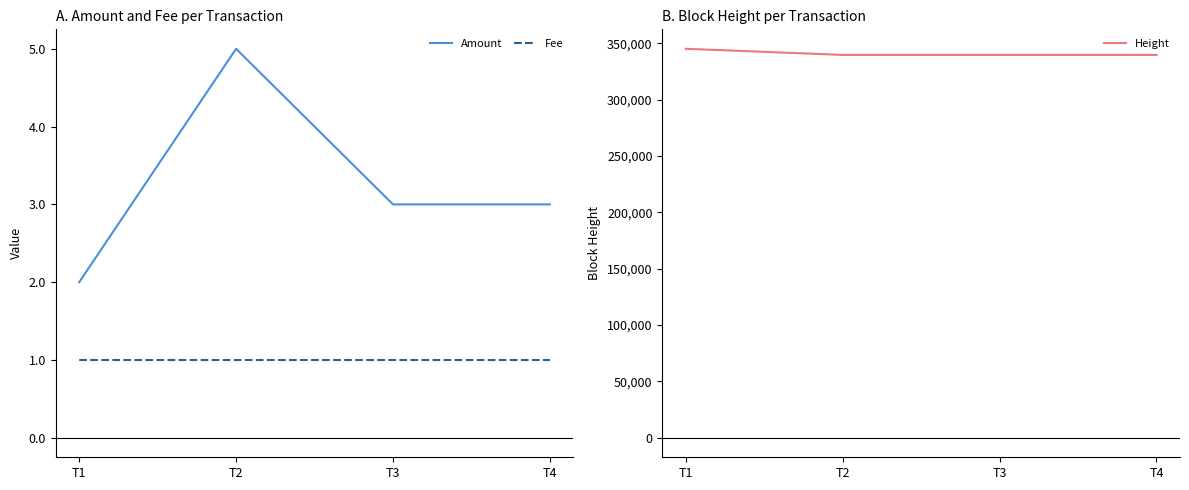

List the series in order of their peak value, highest first.

Height, Amount, Fee